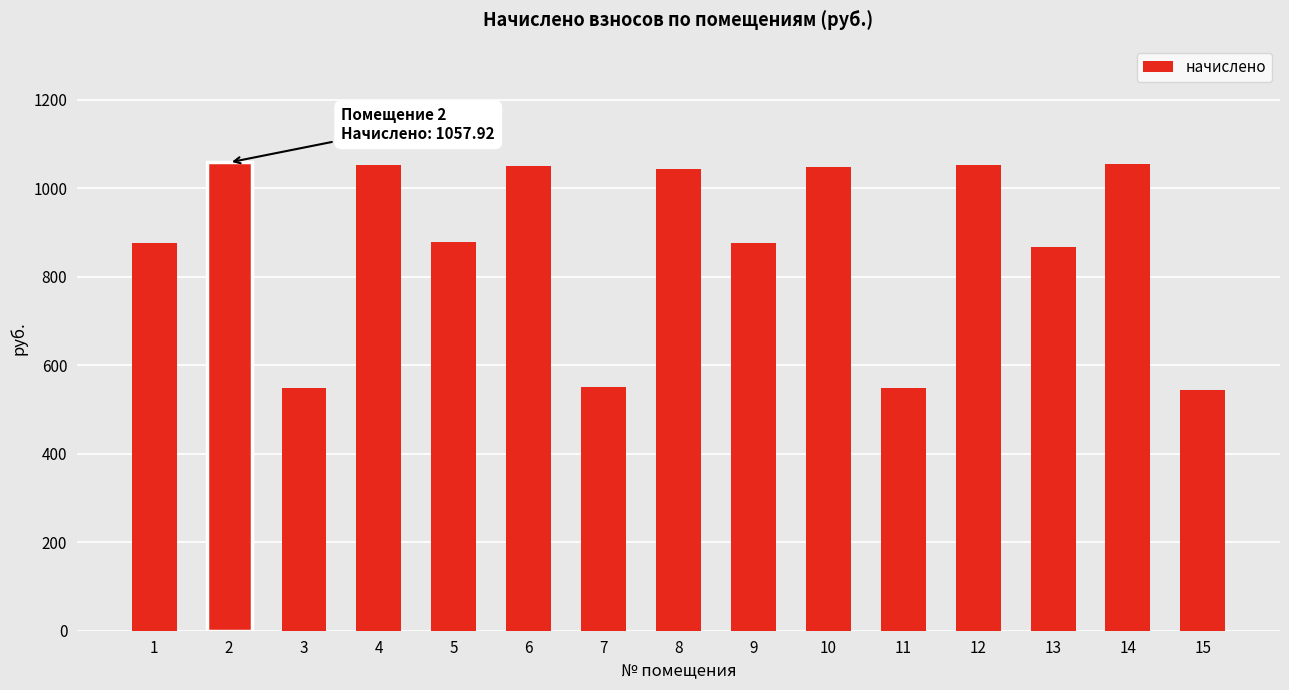

At which label does the data first exceed 879?

2